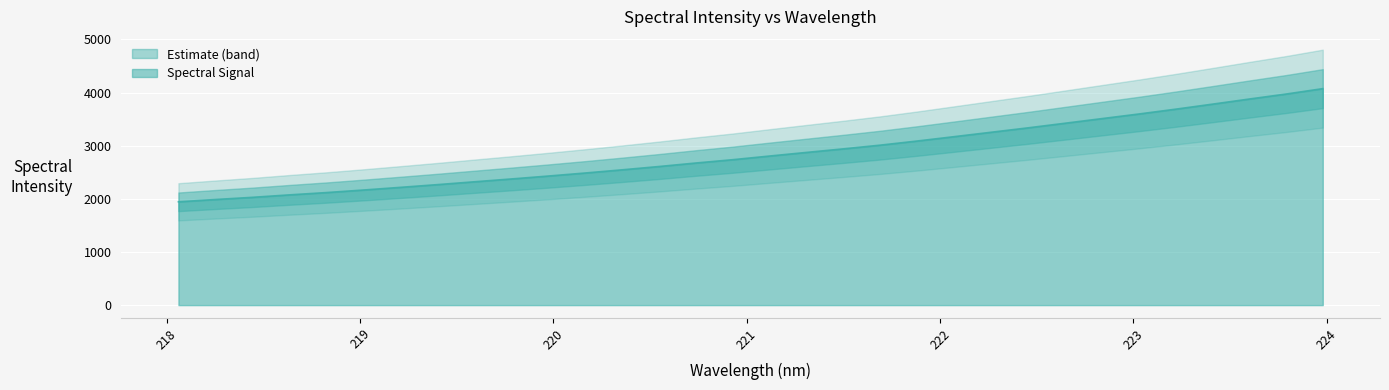

True or false: the data has more than 1 interior local peaks.

False